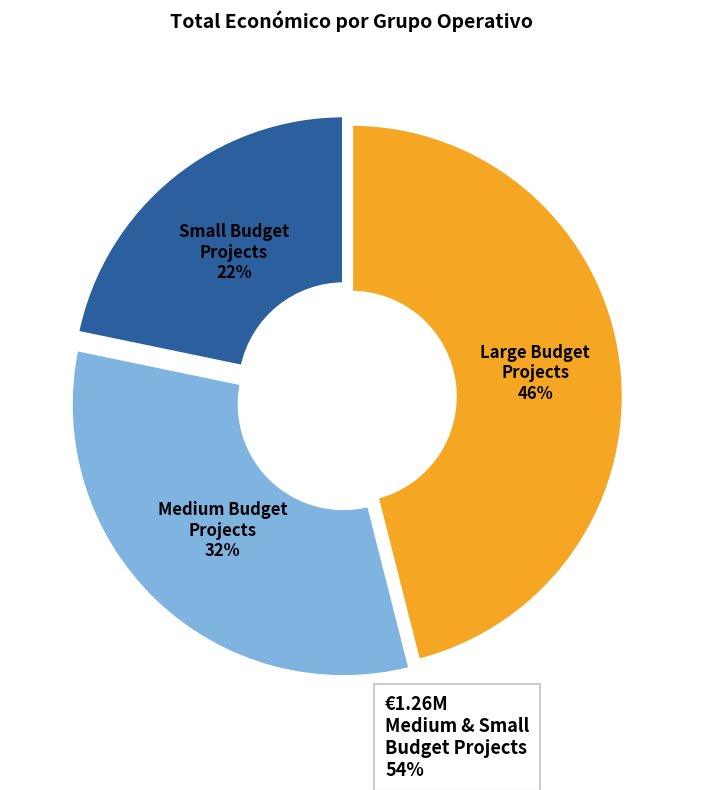

Rank the categories by value from highest to lowest.

Large Budget Projects, Medium Budget Projects, Small Budget Projects